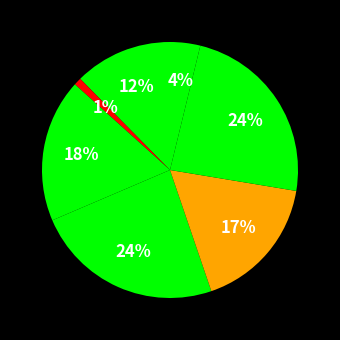

Count the number of slices in the pie.

7